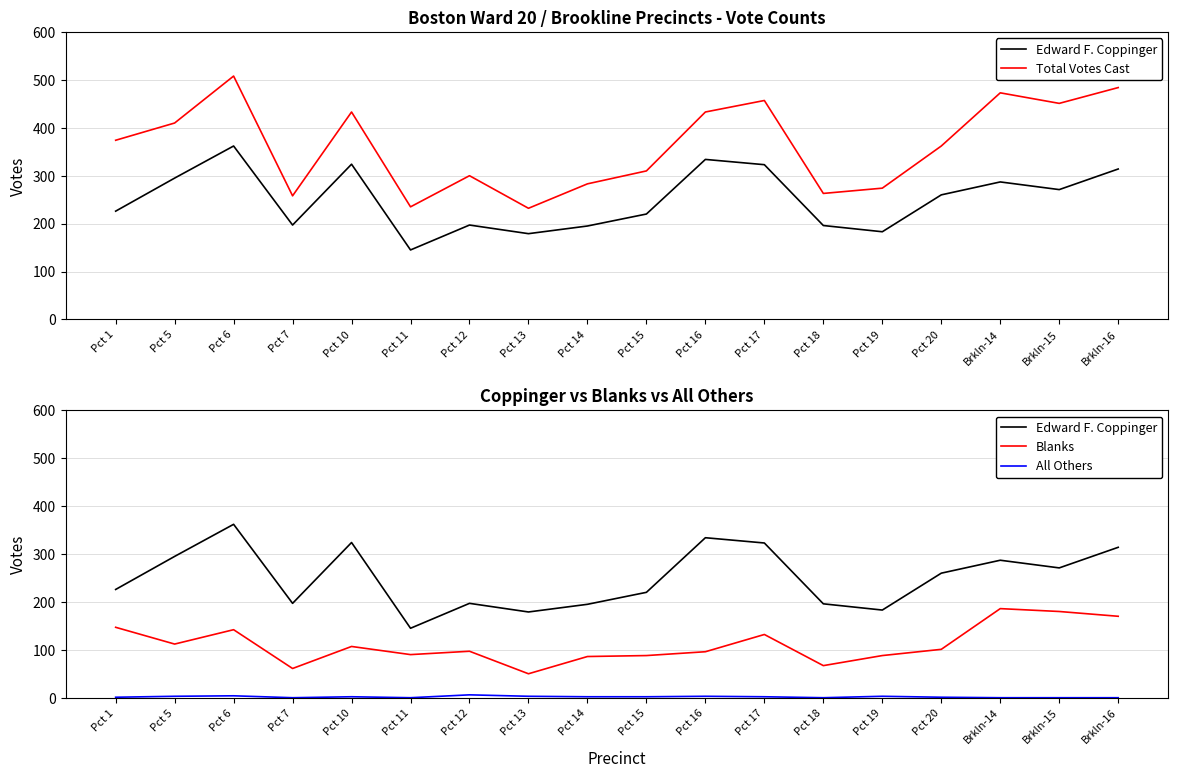

The Blanks series shows 210 at Pct 1. True or false?

False